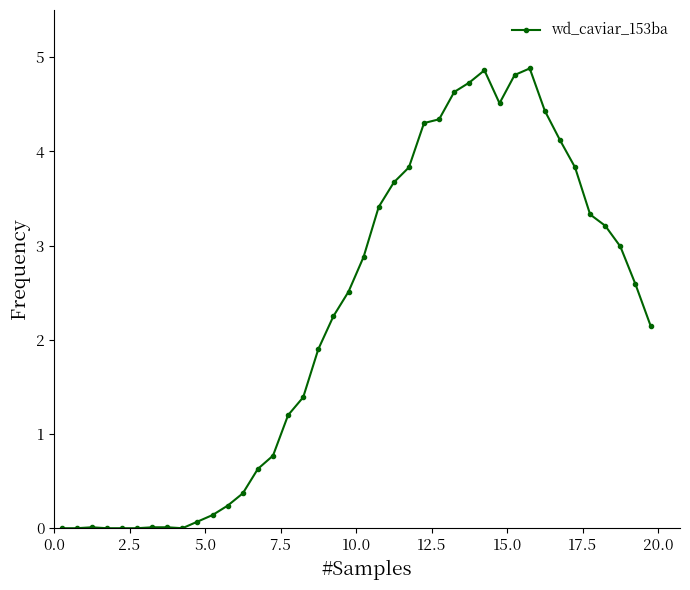

How many values exceed 2?

22